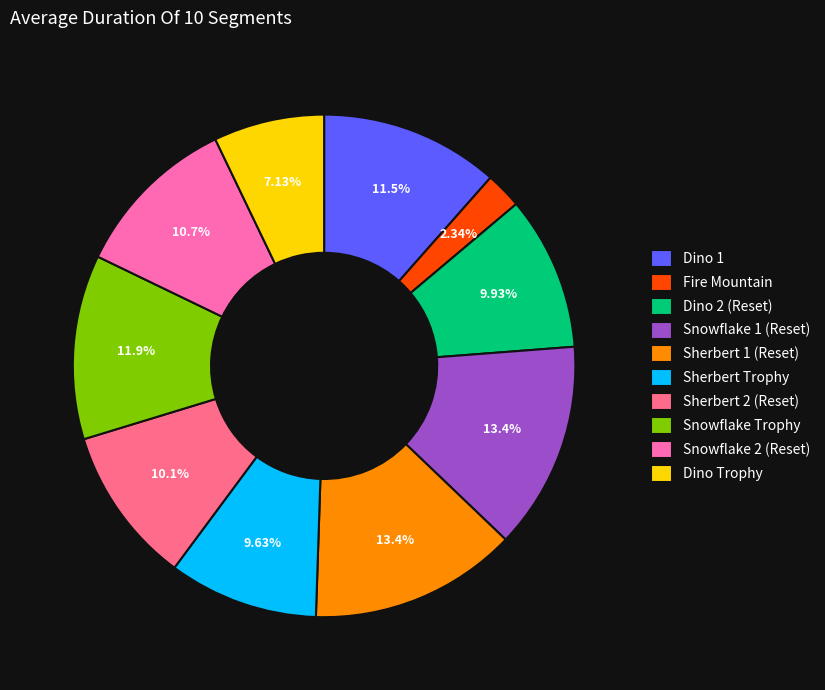

How many slices are in this pie chart?

10